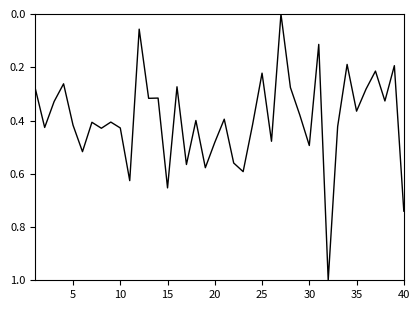

What is the maximum value shown in the chart?

1.0